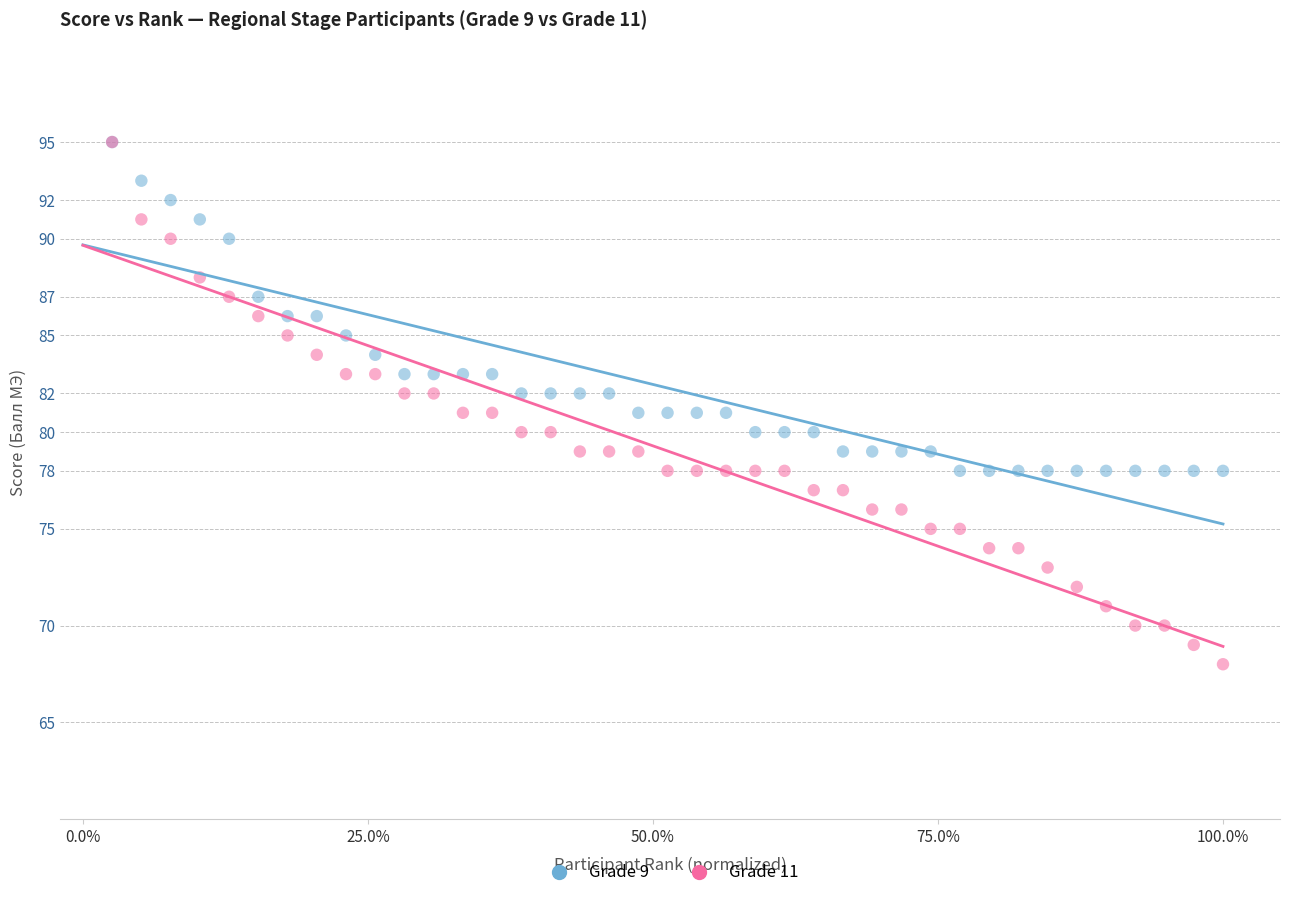

Which series has the largest Y range (max minus min)?

Grade 11